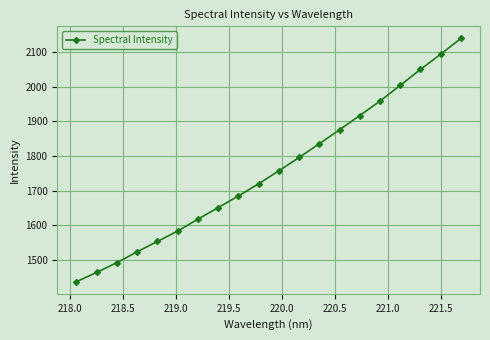

How many categories are shown in the chart?

20